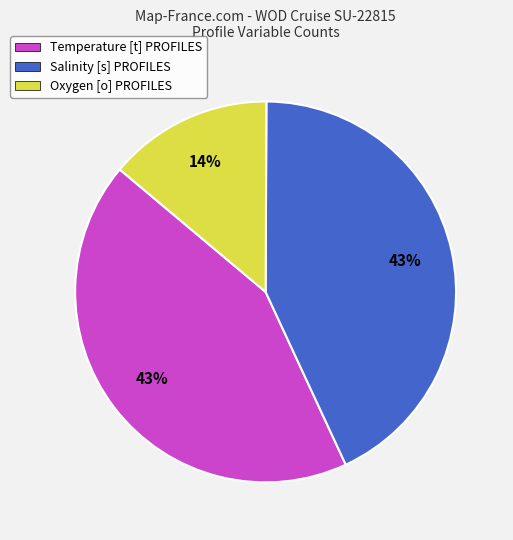

Which slice is the smallest?

Oxygen [o] PROFILES